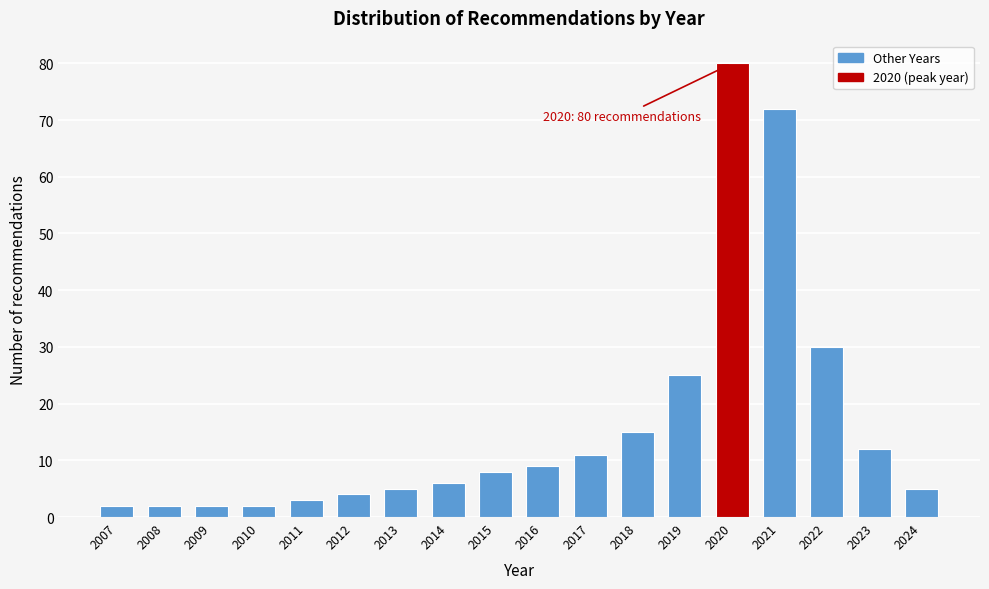

Reading right to left, list all the values displayed in this chart.

2024=5	2023=12	2022=30	2021=72	2020=80	2019=25	2018=15	2017=11	2016=9	2015=8	2014=6	2013=5	2012=4	2011=3	2010=2	2009=2	2008=2	2007=2